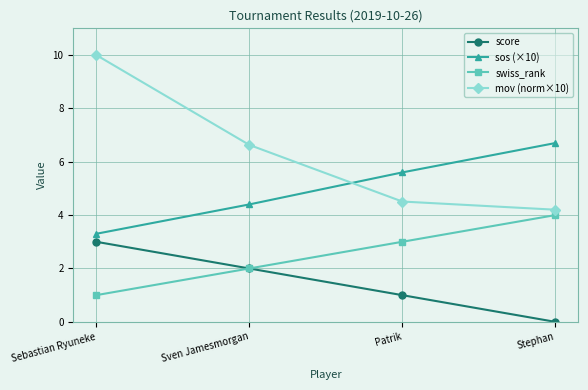

What is the average value of the mov (norm×10) series?

6.3